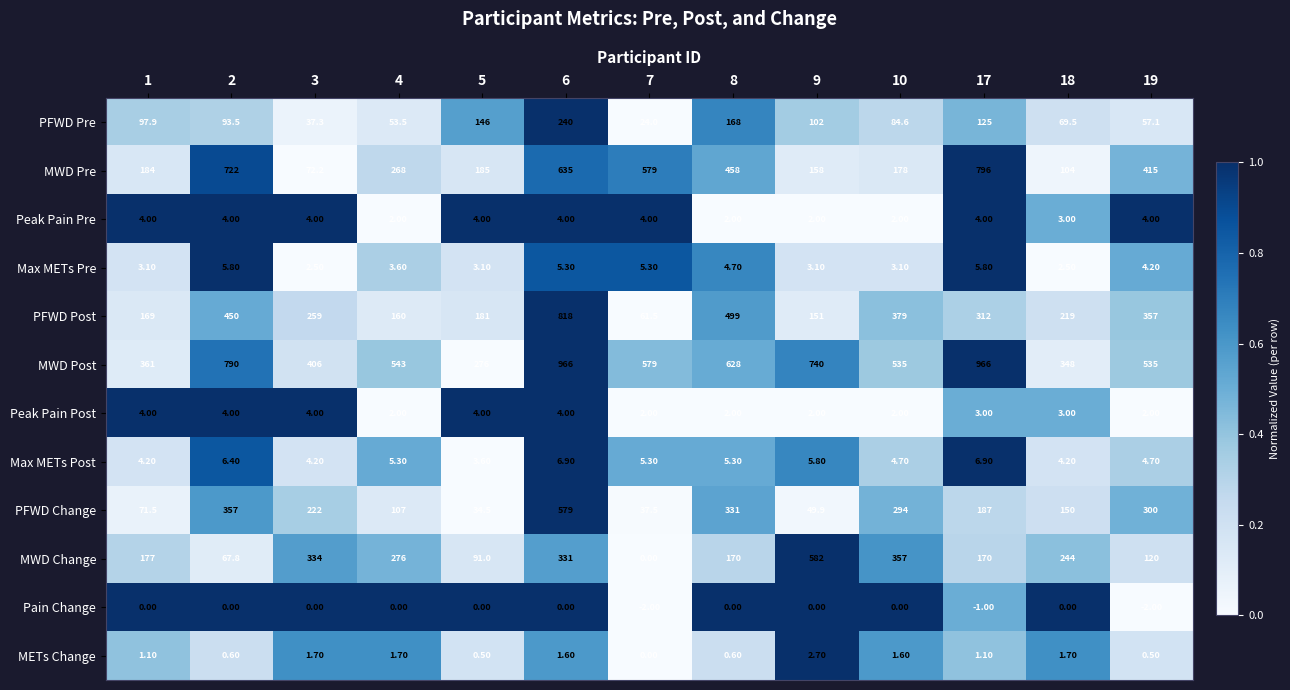

Is the value of METs Change at 10 greater than the value of PFWD Post at 10?

No